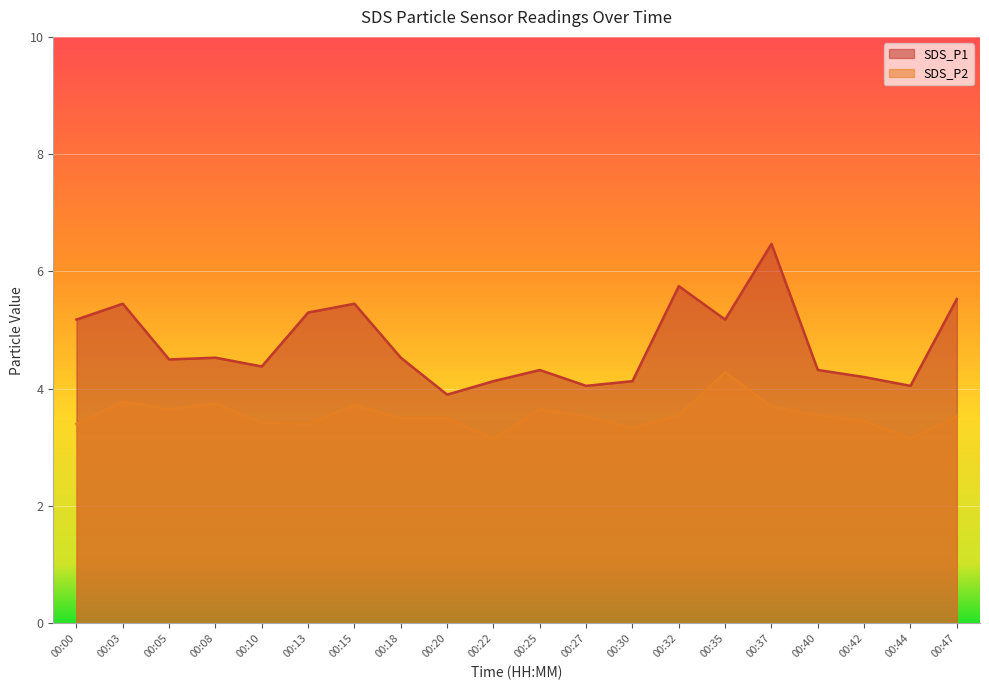

Rank the series at 00:44 from highest to lowest value.

SDS_P1, SDS_P2